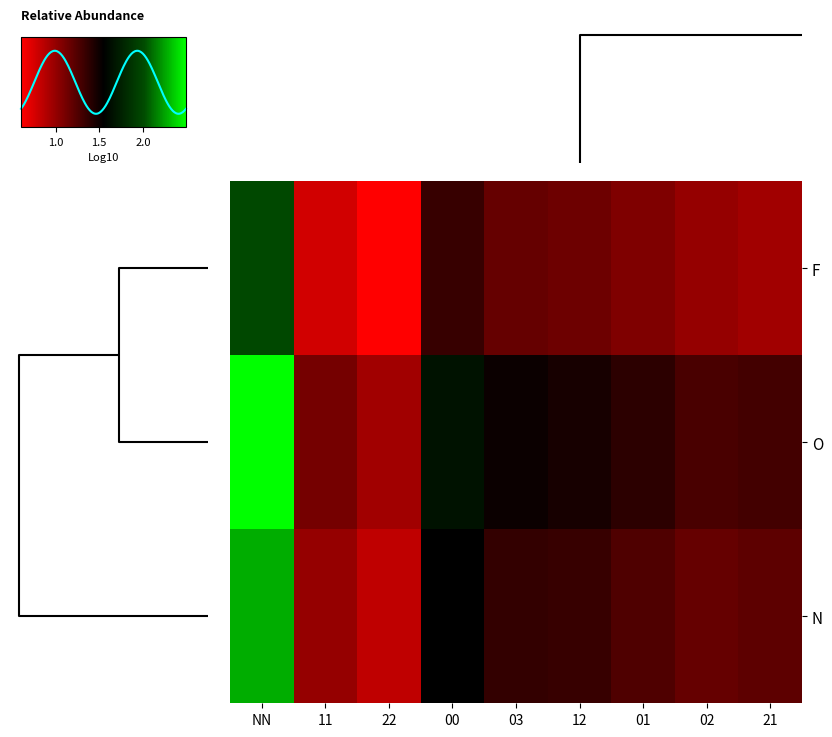

At NN, list the series in order from largest to smallest.

O, N, F